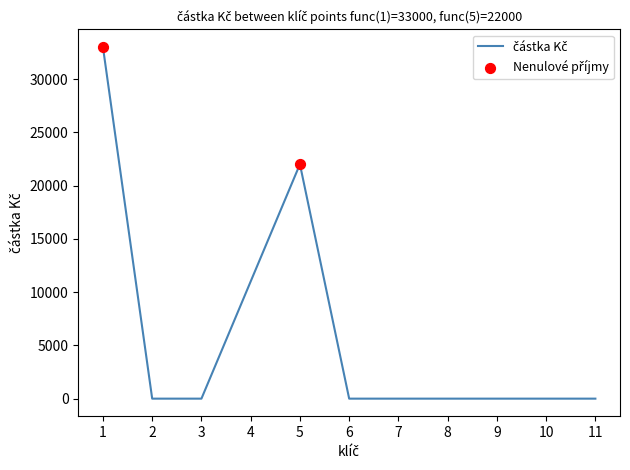

What is the change in value from 3 to 5?

+22000